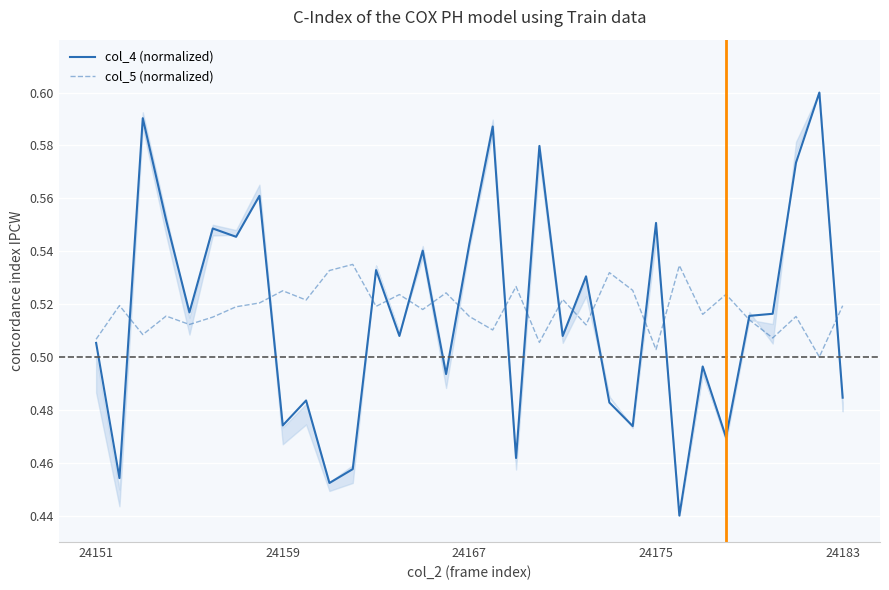

Which series changed the most between 13 and 29?

col_5 (normalized)